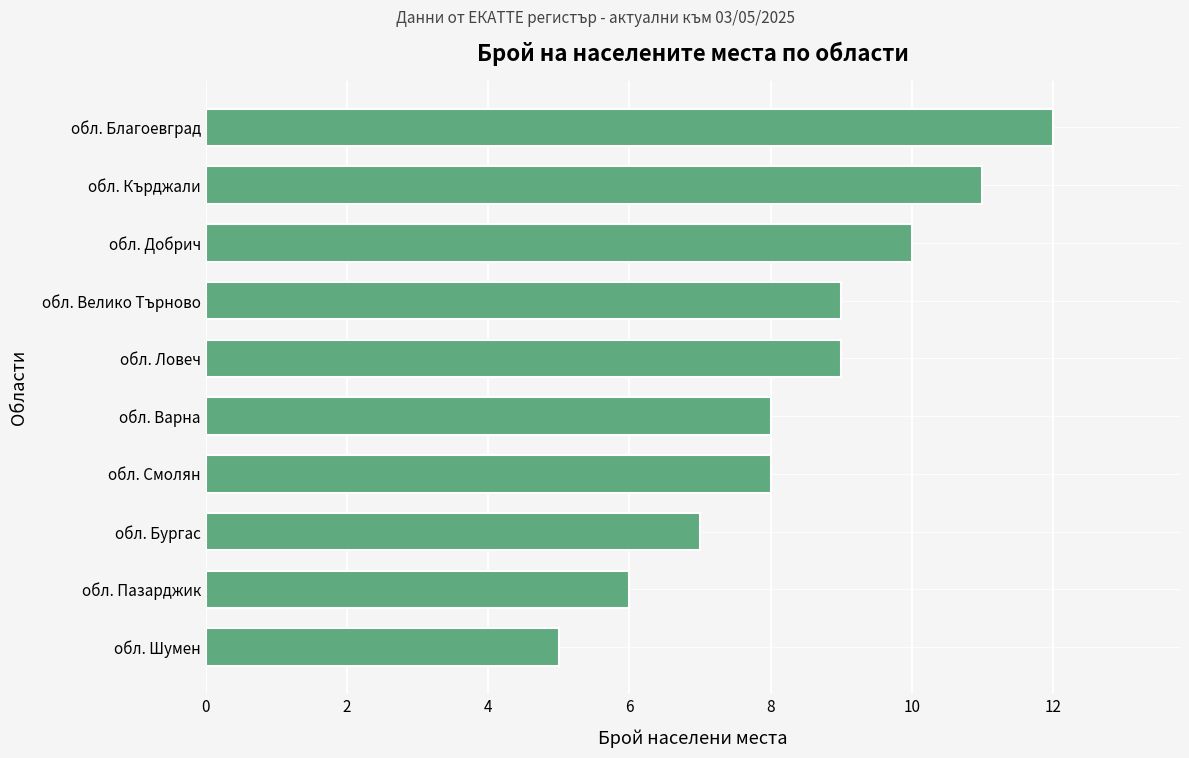

How many distinct data groups are displayed?

1